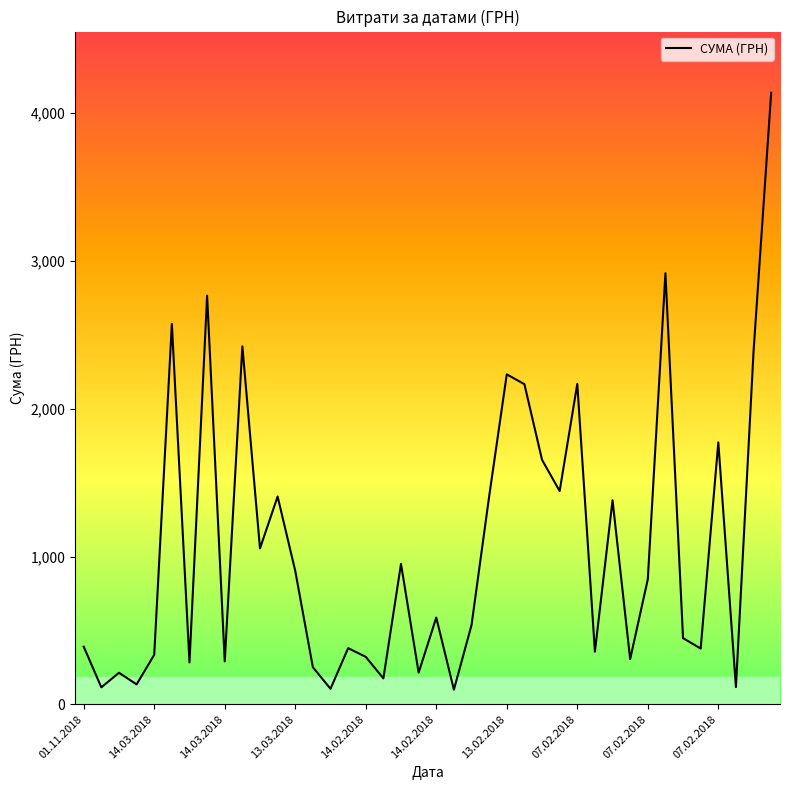

What is the smallest value displayed?

99.0